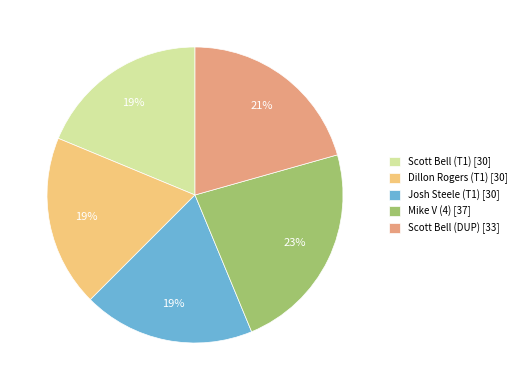

What percentage is the Josh Steele (T1) slice, to the nearest percent?

19%